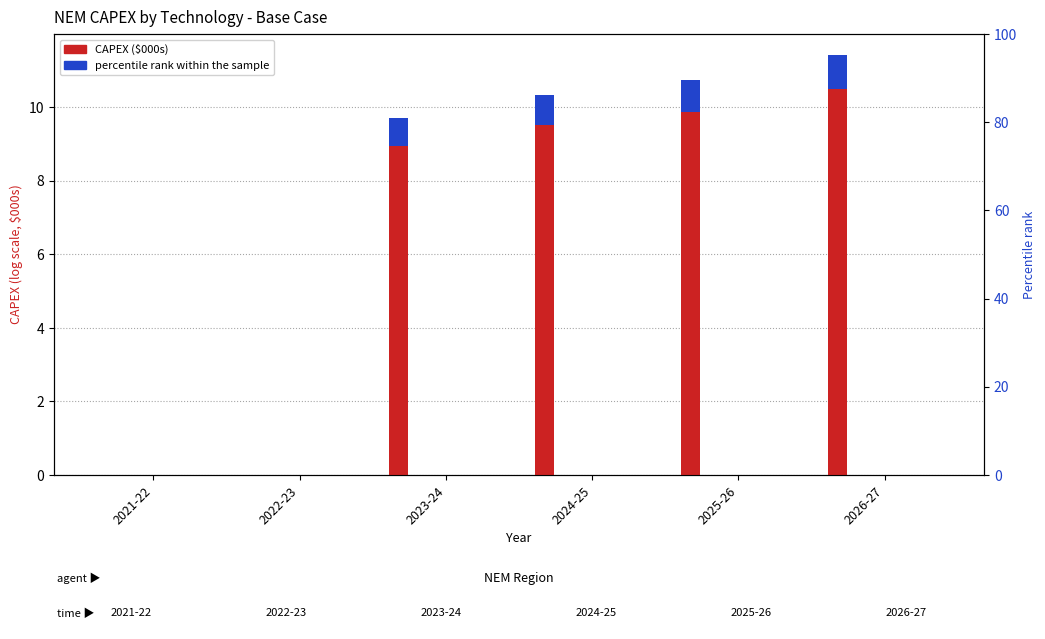

Are the bars horizontal?

No